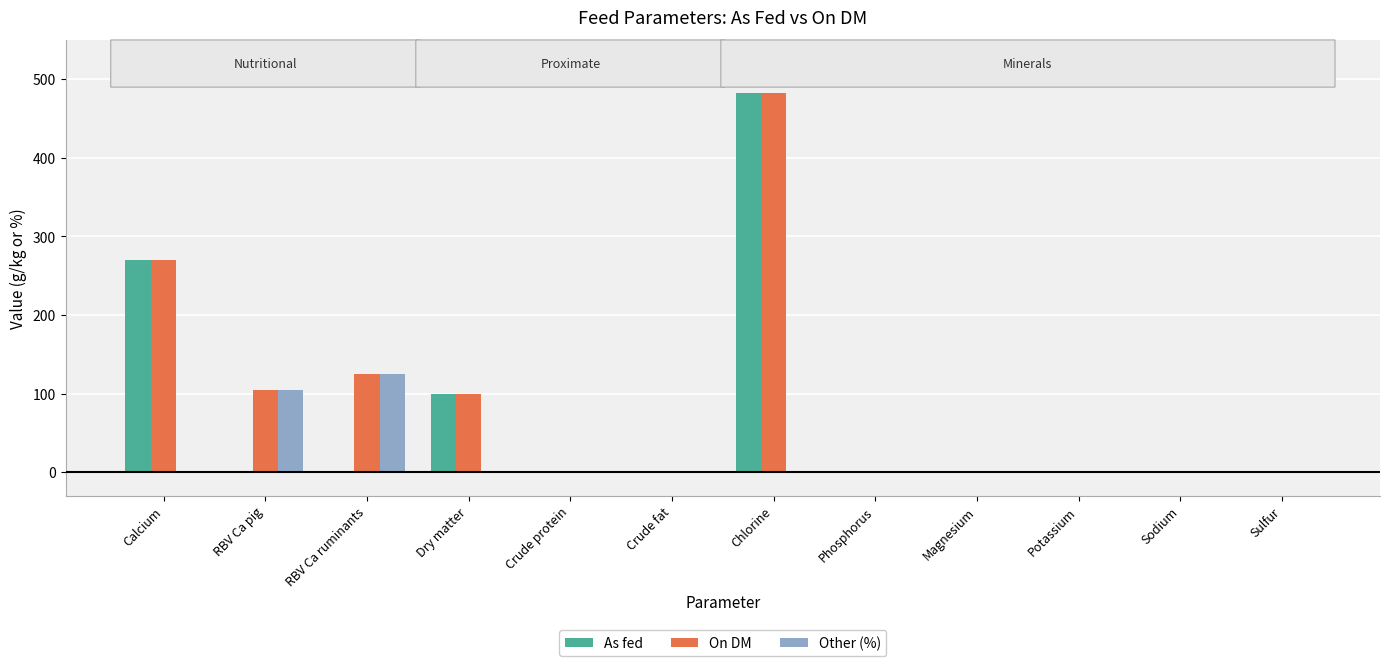

The value of On DM at Chlorine is 159.6. True or false?

False